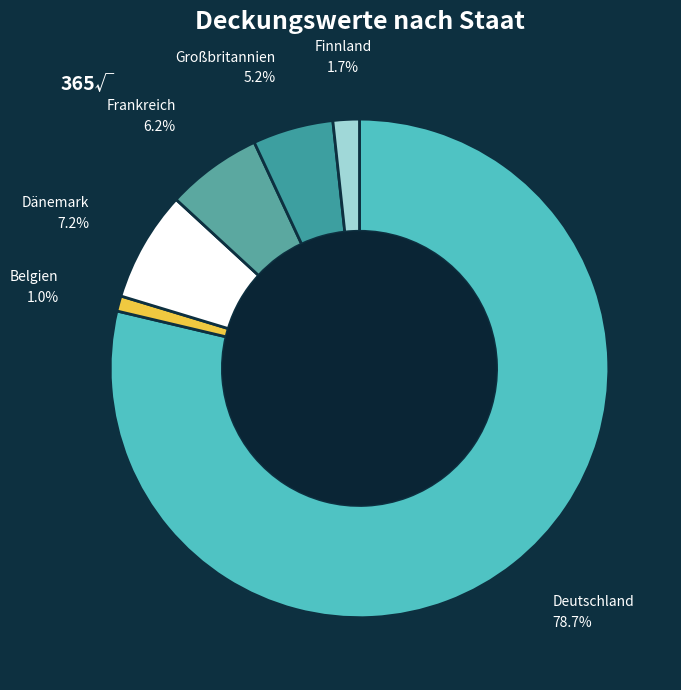

Count the number of slices in the pie.

6